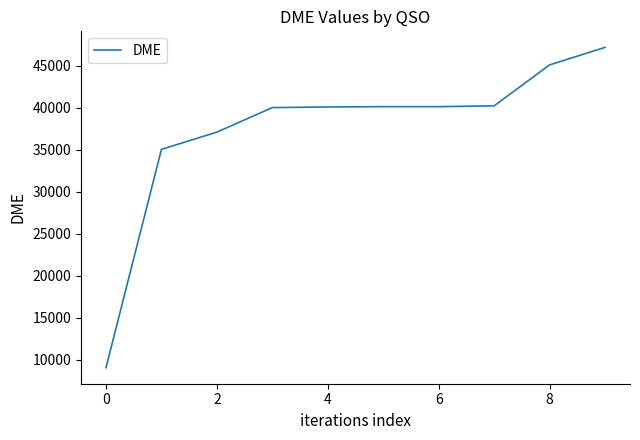

Does the chart have visible grid lines?

No